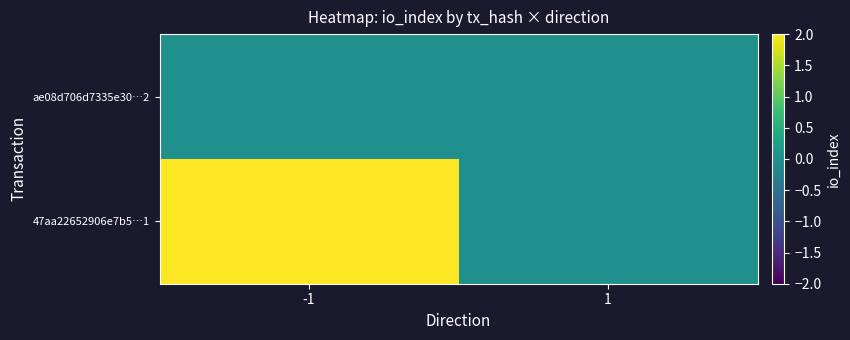

At which category is the sum across all series the highest?

-1